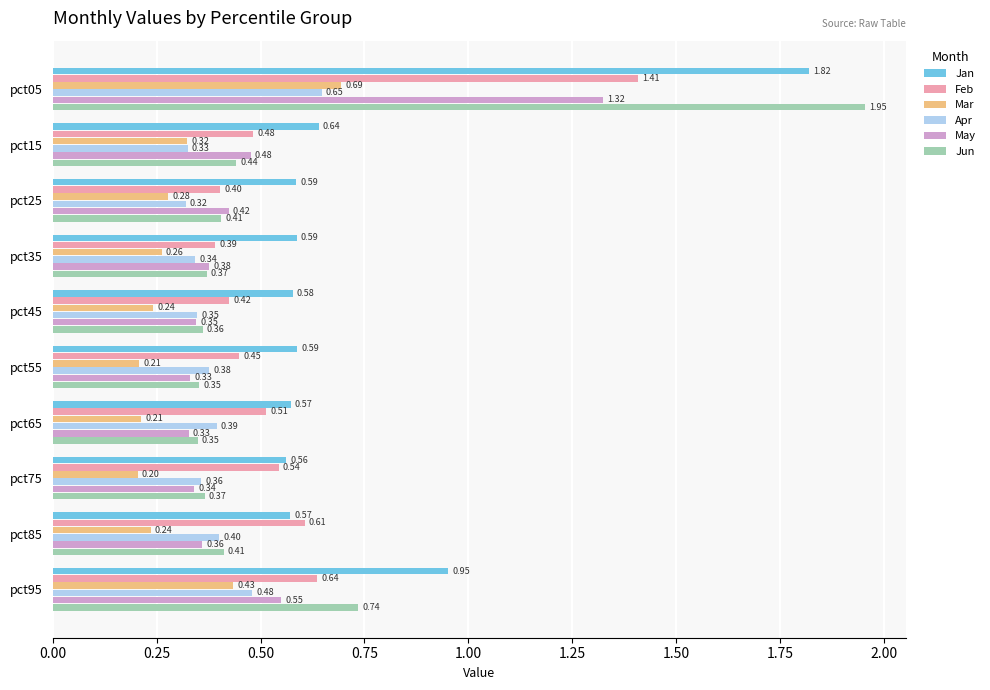

Count the number of categories in the chart.

10